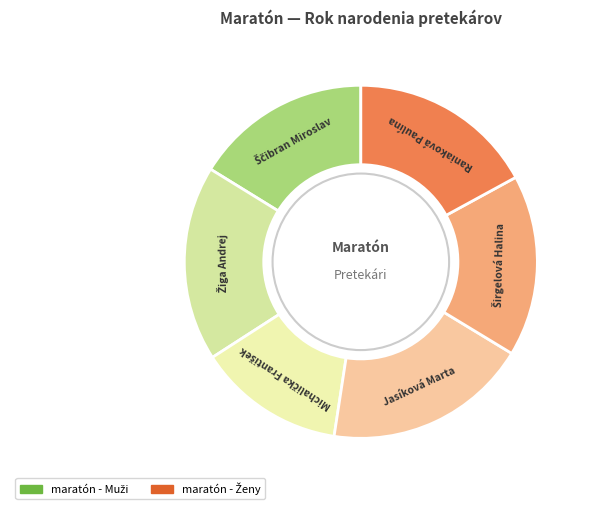

Is it true that Jasíková Marta is 9% of the pie?

False